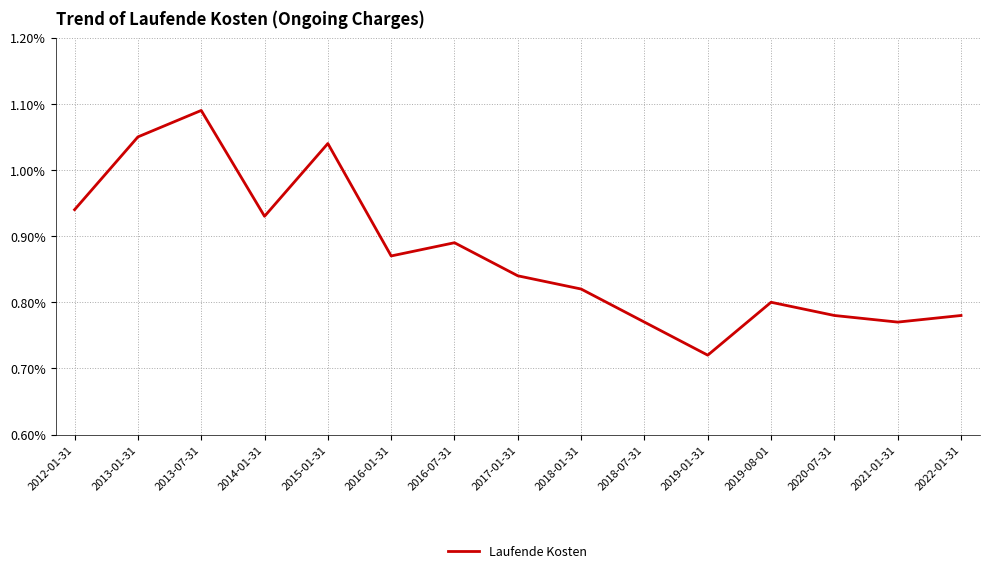

The chart shows a value of 1.3 at 2012-01-31. True or false?

False